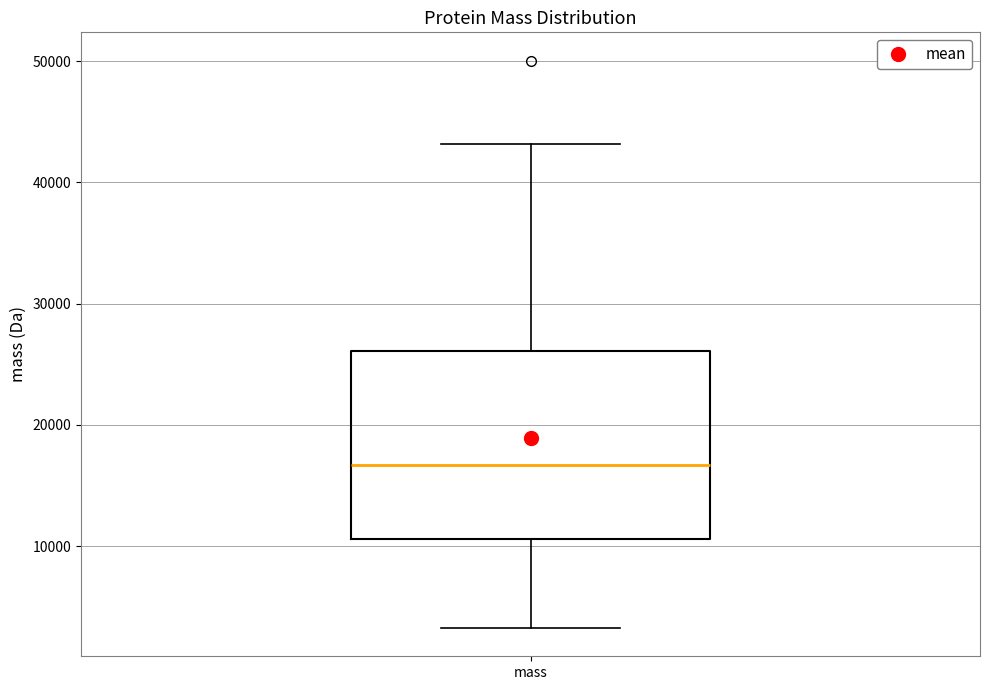

Read this box plot against the y-axis: the position of the median line, the range covered by the box, and the ends of both whiskers. The values are not printed on the chart, so give them approximately, as read against the axis.

median 17000, box 11000 to 26000, whiskers 3000 to 43000